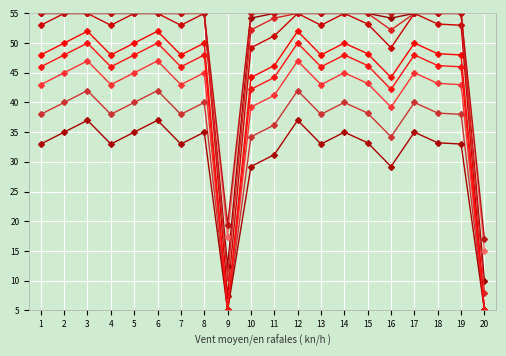

What is the minimum value shown in the chart?

5.0